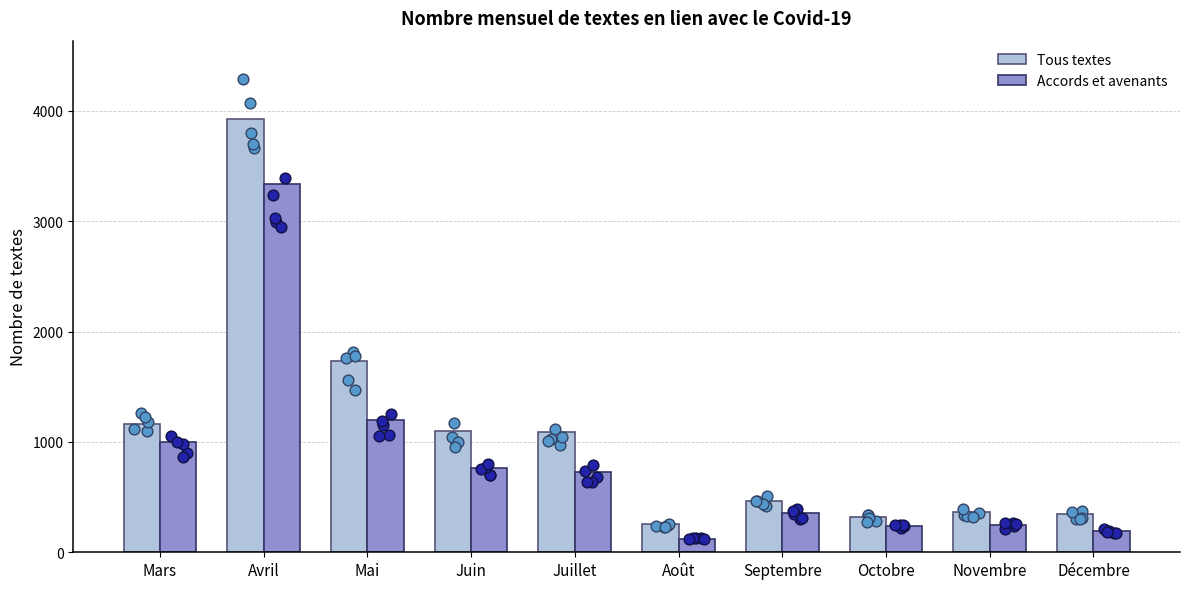

What are all the series names shown in the legend?

Tous textes, Accords et avenants